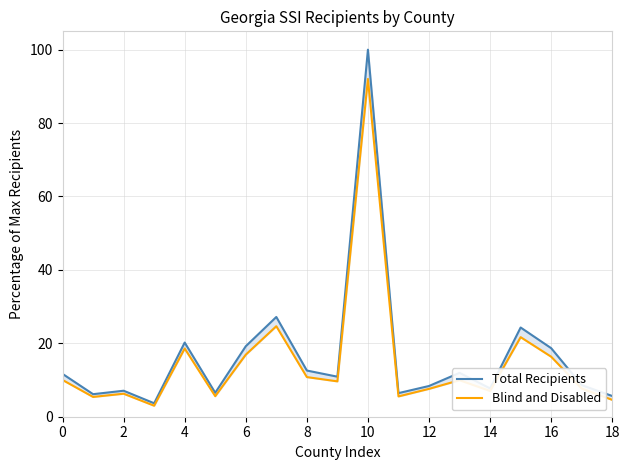

How many data points in Blind and Disabled are above 9?

10